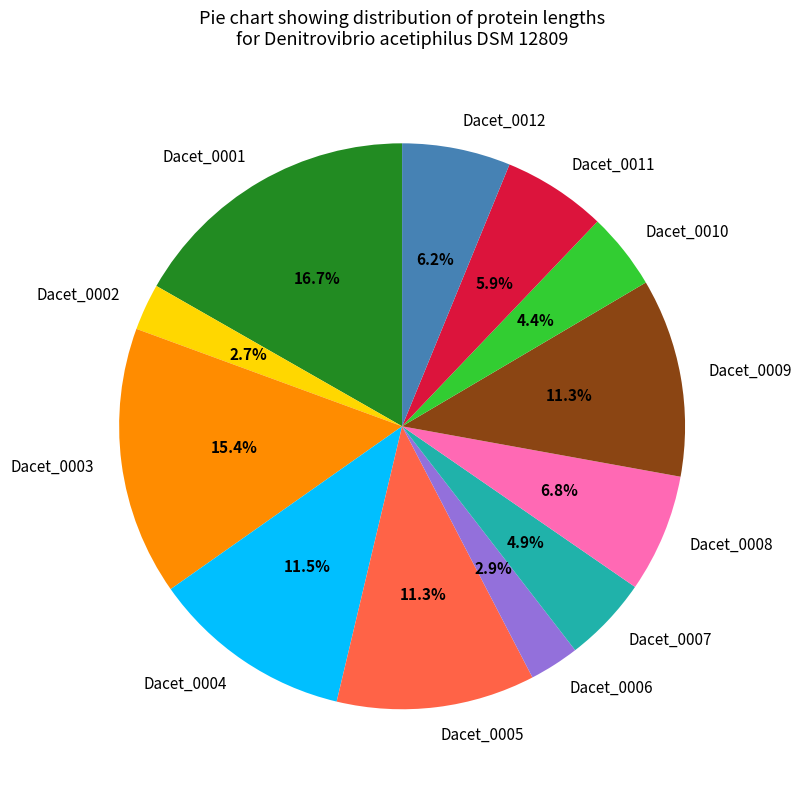

To the nearest percent, what is the difference between the largest and smallest slice percentages?

14%